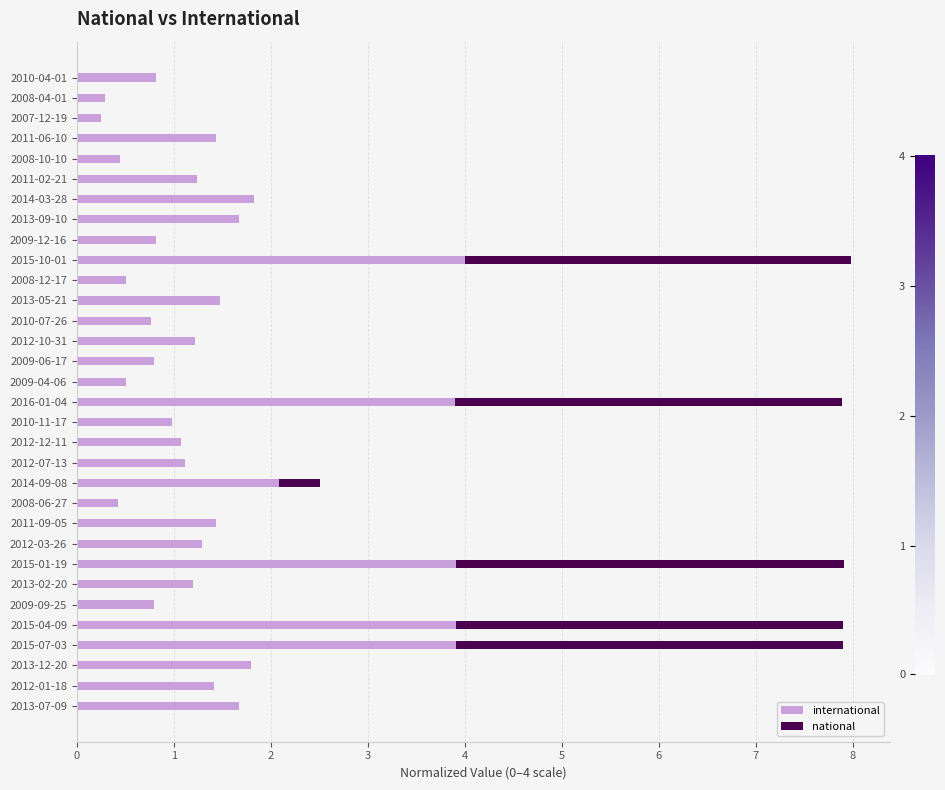

What is the total value across all series at 2009-04-06?

0.5